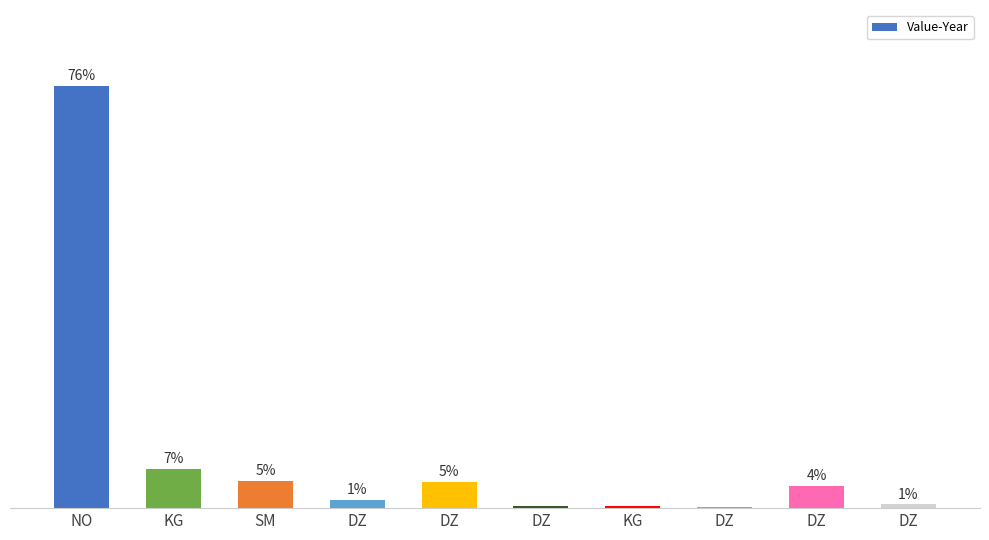

Where does the data first go above 4?

NO